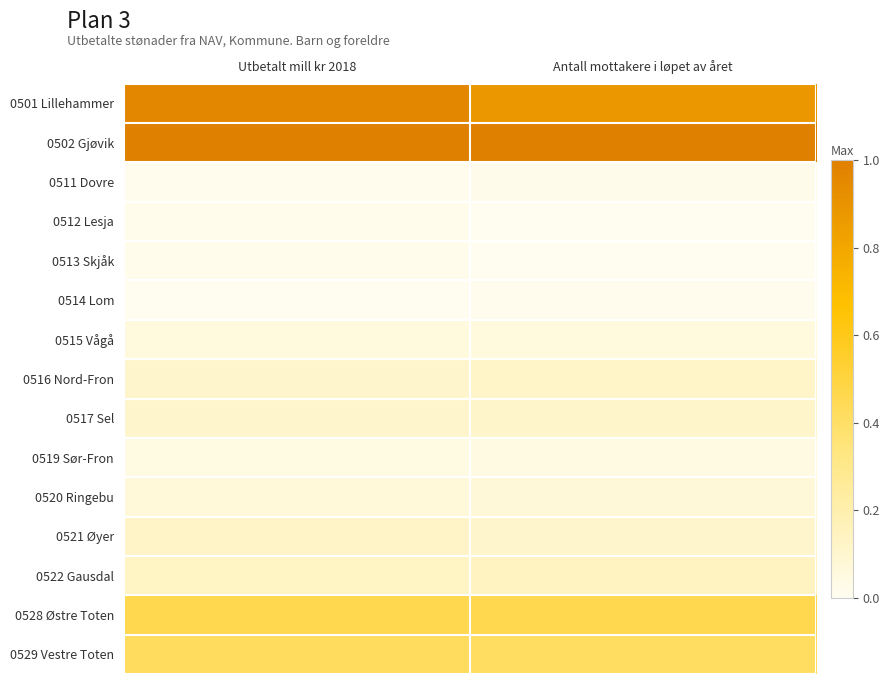

Which category has the lowest value across all series?

Antall mottakere i løpet av året